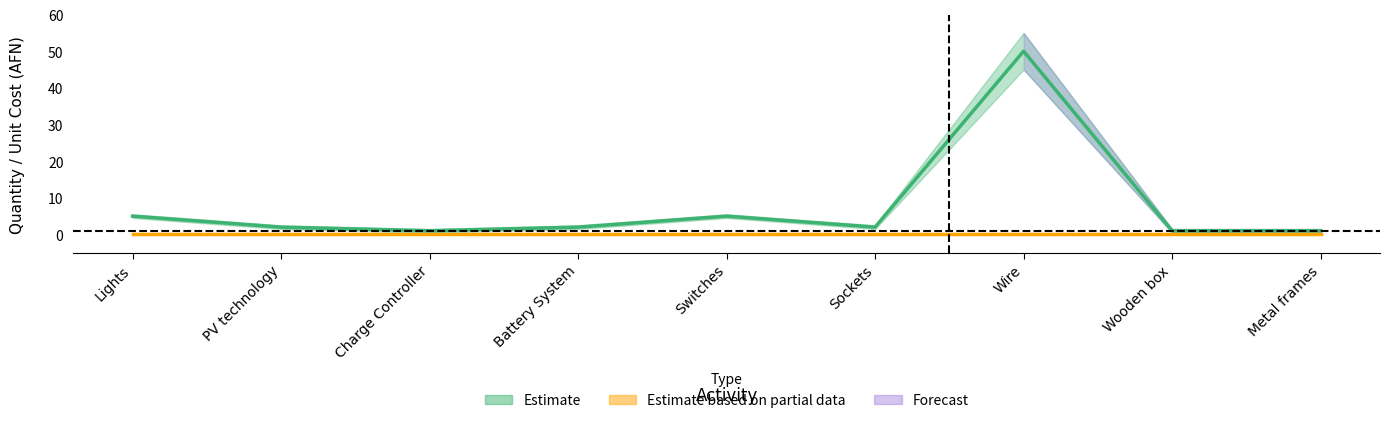

True or false: Quantity and Quantity_upper intersect in this chart.

False